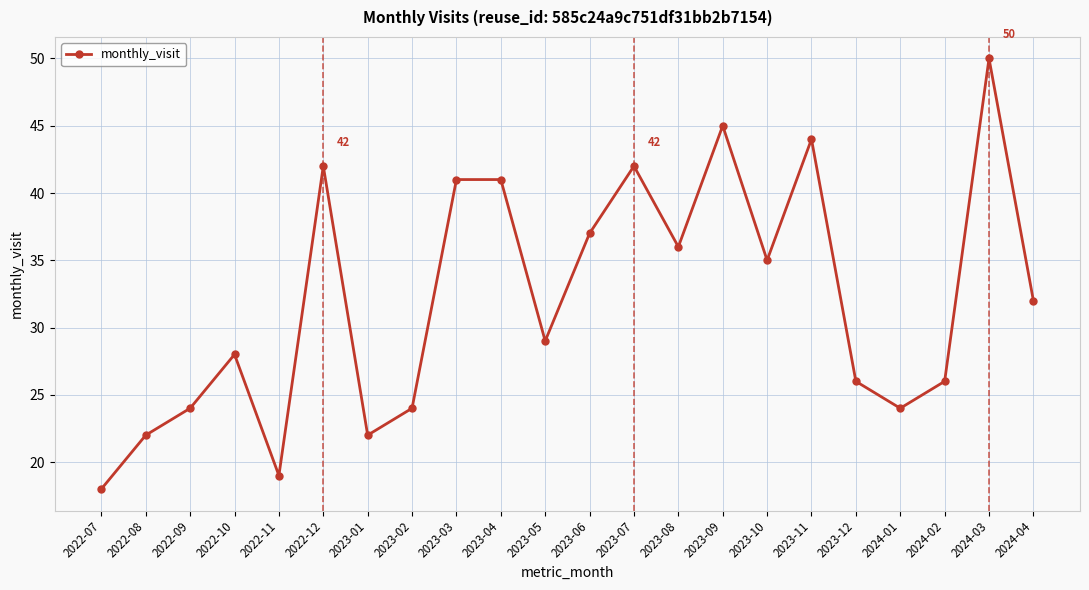

What is the label of the 6th point from the left?

2022-12